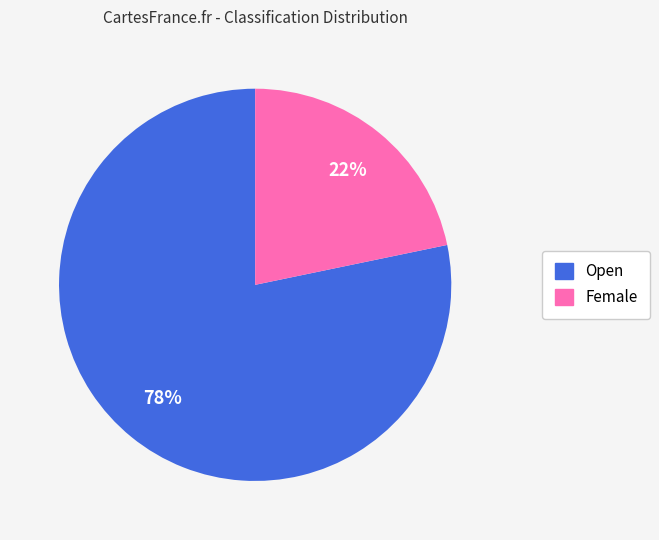

Is there a majority slice in this chart?

Yes